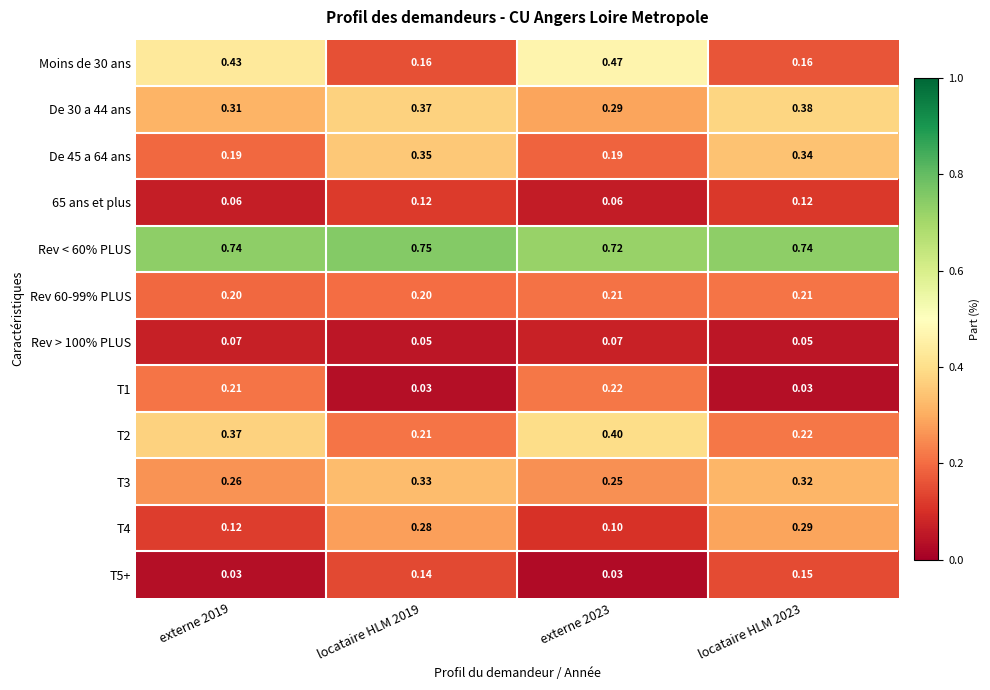

Is the value of De 30 a 44 ans at externe 2023 greater than the value of De 45 a 64 ans at locataire HLM 2023?

No